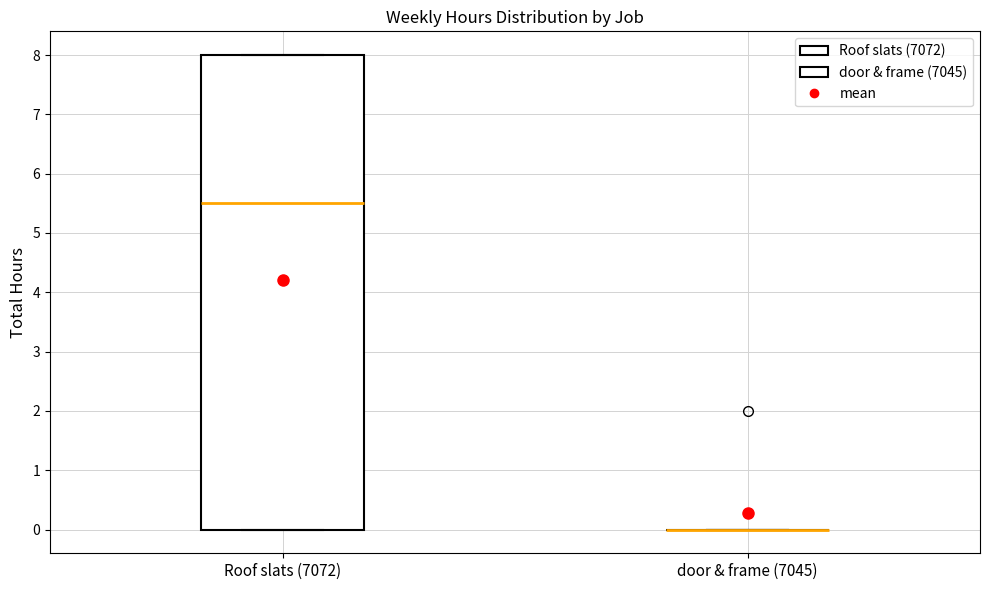

Reading left to right, read every box against the y-axis: the position of its median line, the range the box covers, and the ends of its whiskers. The values are not printed on the chart, so give them approximately, as read against the axis.

Roof slats (7072): median 5.5, box 0.0 to 8.0, whiskers 0.0 to 8.0
door & frame (7045): box collapsed to a line at 0.0, whiskers 0.0 to 0.0